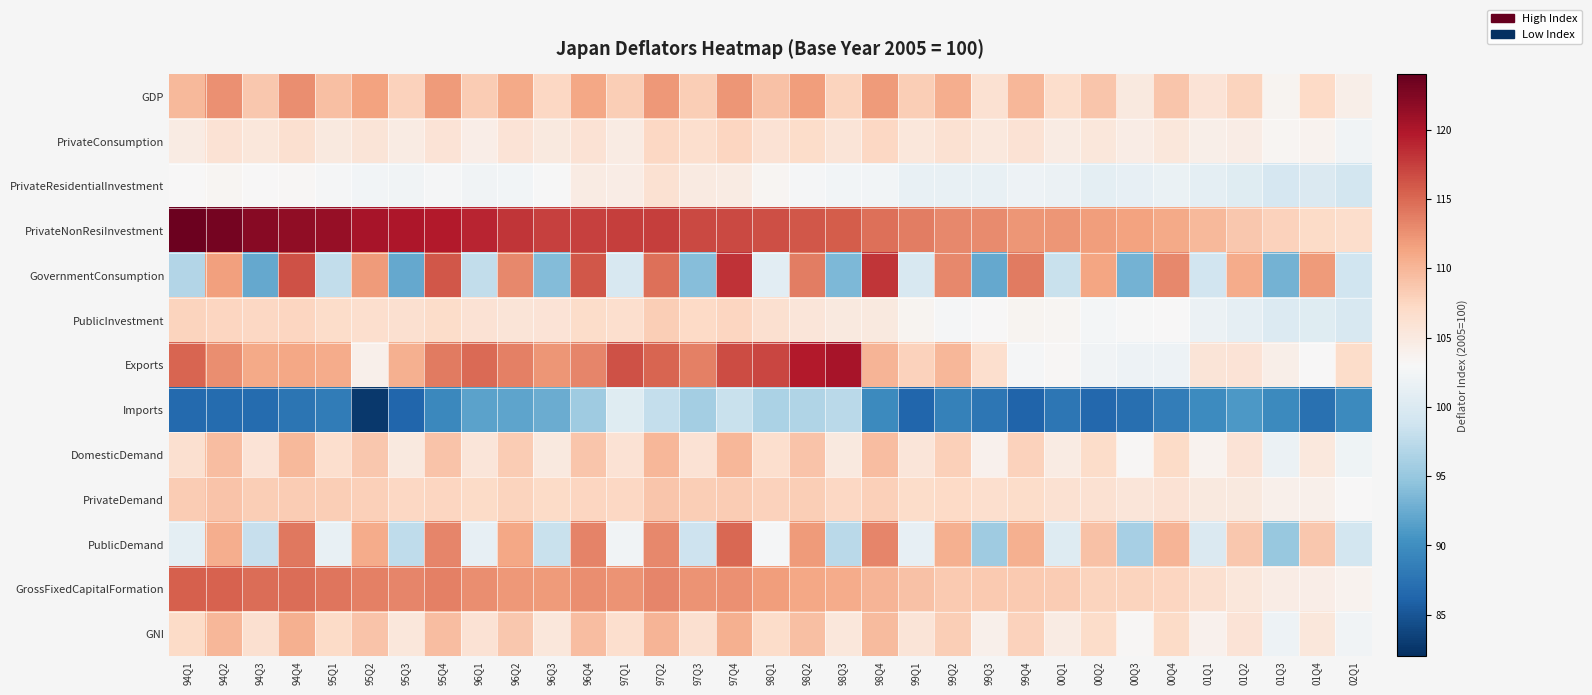

What is the total value across all series at 97Q2?

1434.3